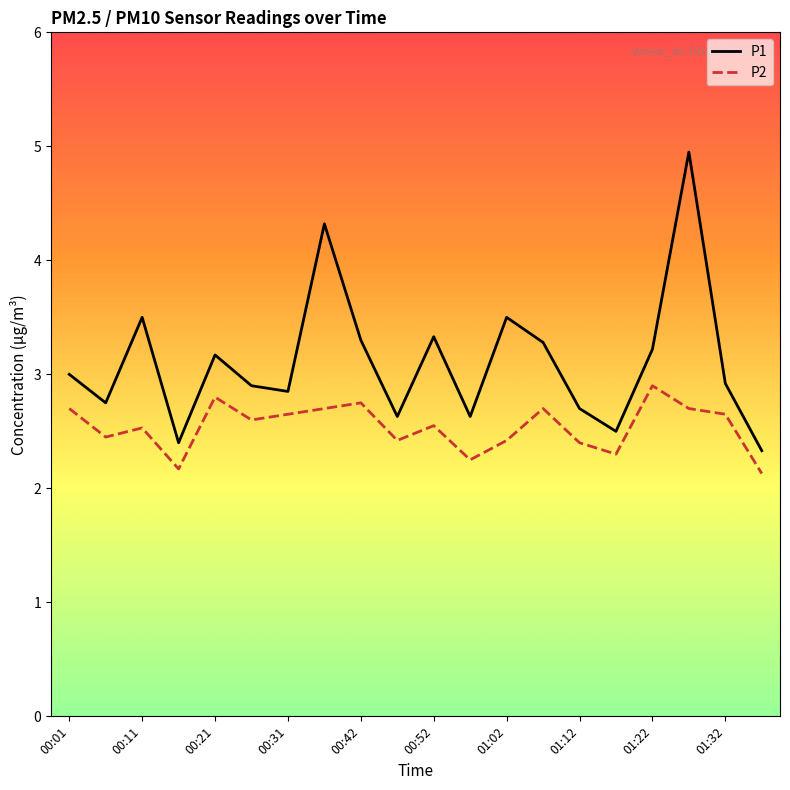

Which series has the largest range (max minus min)?

P1